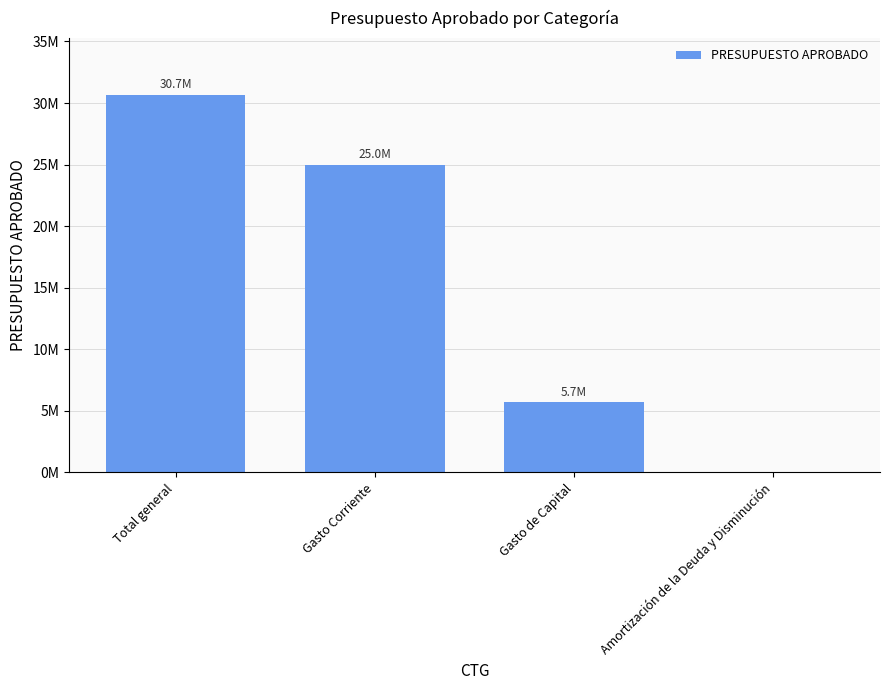

What is the label of the 4th bar from the left?

Amortización de la Deuda y Disminución